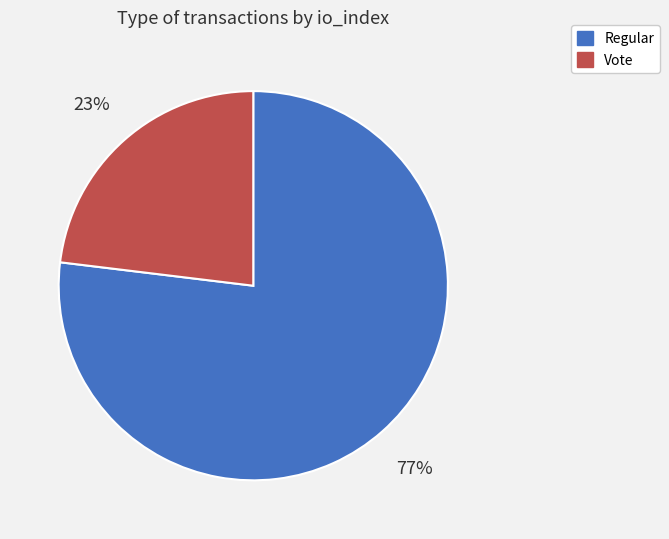

How many slices are in this pie chart?

2